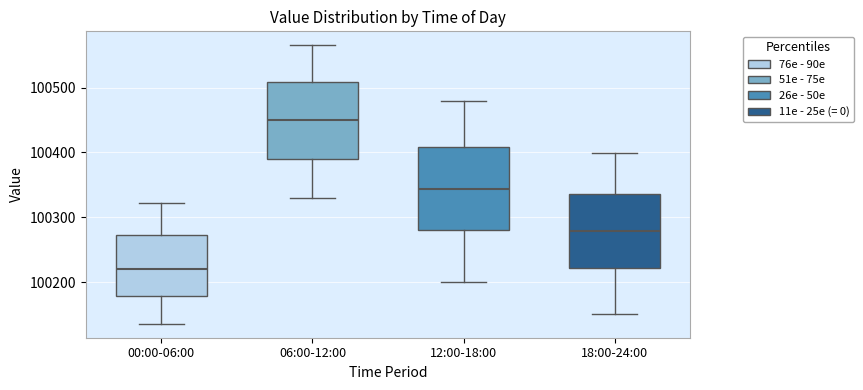

Reading left to right, read every box against the y-axis: the position of its median line, the range the box covers, and the ends of its whiskers. The values are not printed on the chart, so give them approximately, as read against the axis.

00:00-06:00: median 100220, box 100180 to 100270, whiskers 100140 to 100320
06:00-12:00: median 100450, box 100390 to 100510, whiskers 100330 to 100570
12:00-18:00: median 100340, box 100280 to 100410, whiskers 100200 to 100480
18:00-24:00: median 100280, box 100220 to 100340, whiskers 100150 to 100400